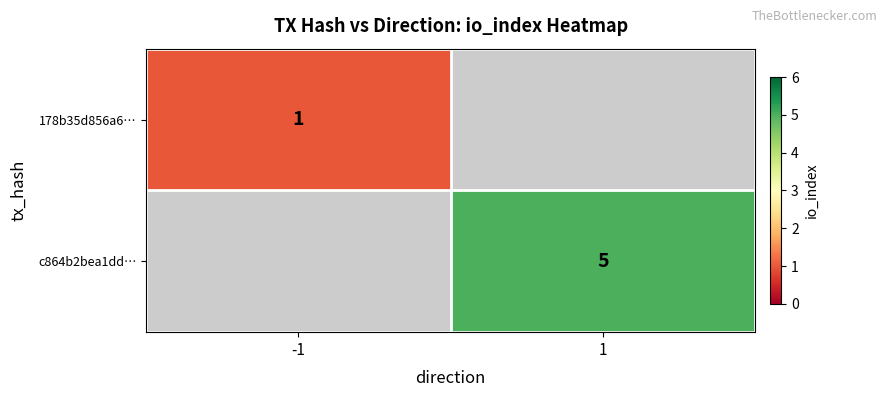

True or false: 178b35d856a6… has a value of 0 at -1.

False